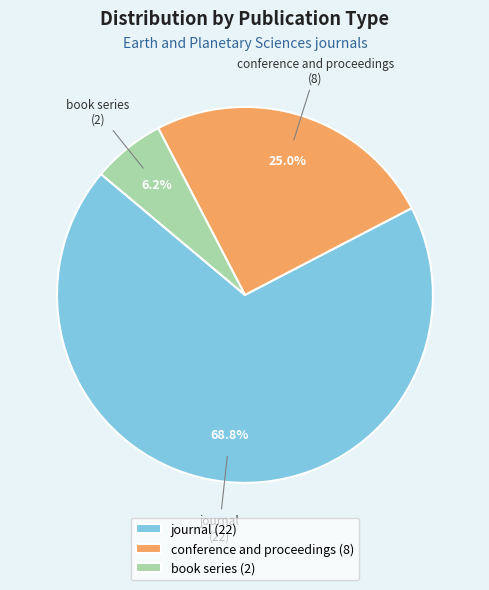

Rank the categories by value from highest to lowest.

journal, conference and proceedings, book series